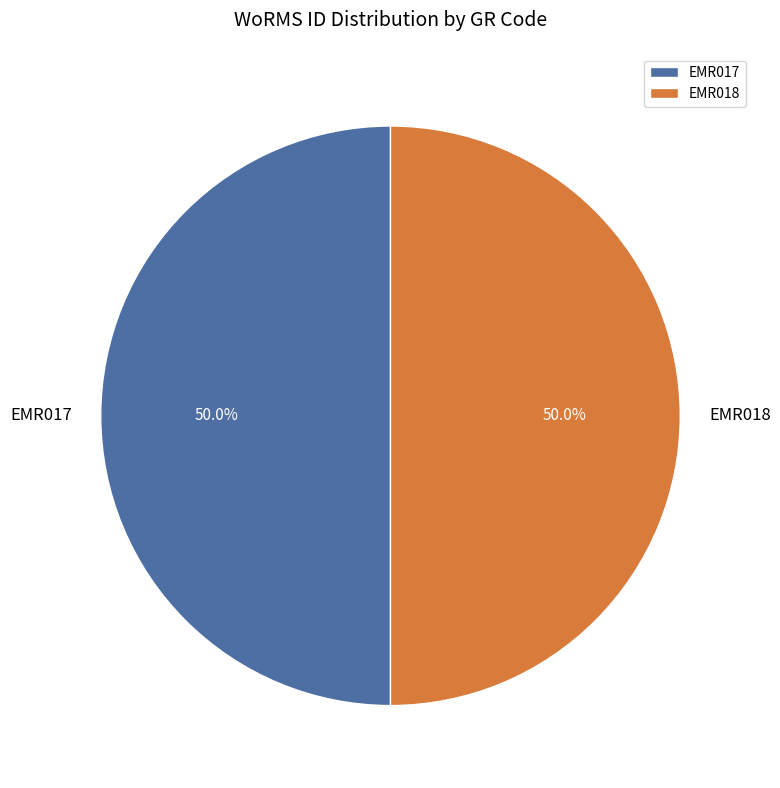

The EMR018 slice represents 41% of the pie. True or false?

False